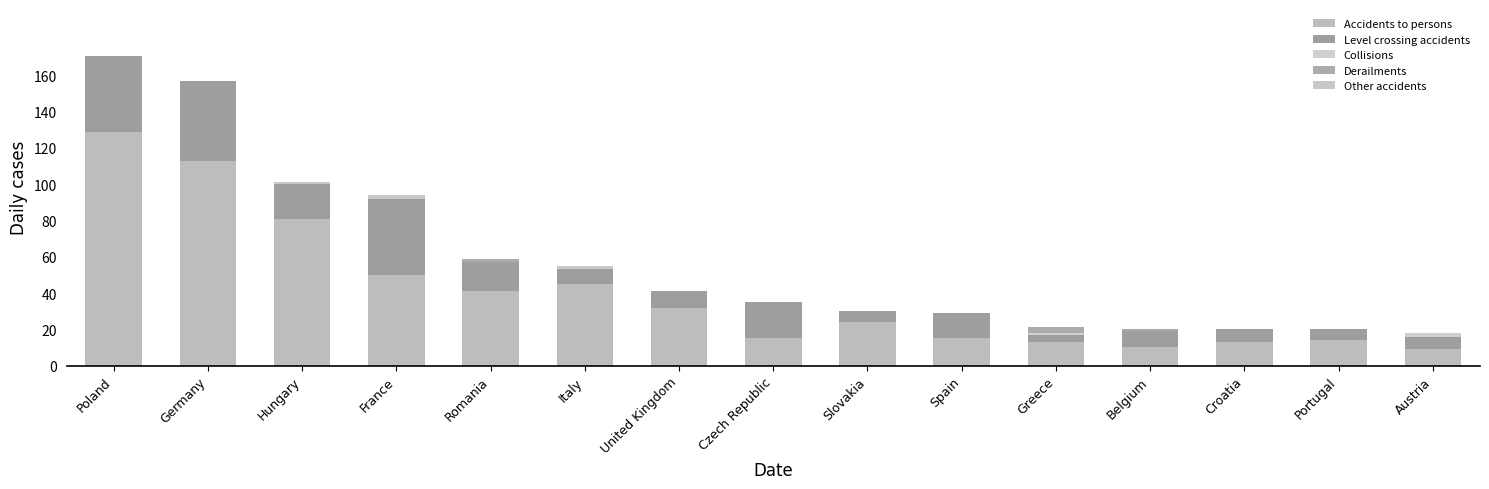

Which series has the largest total across all categories?

Accidents to persons